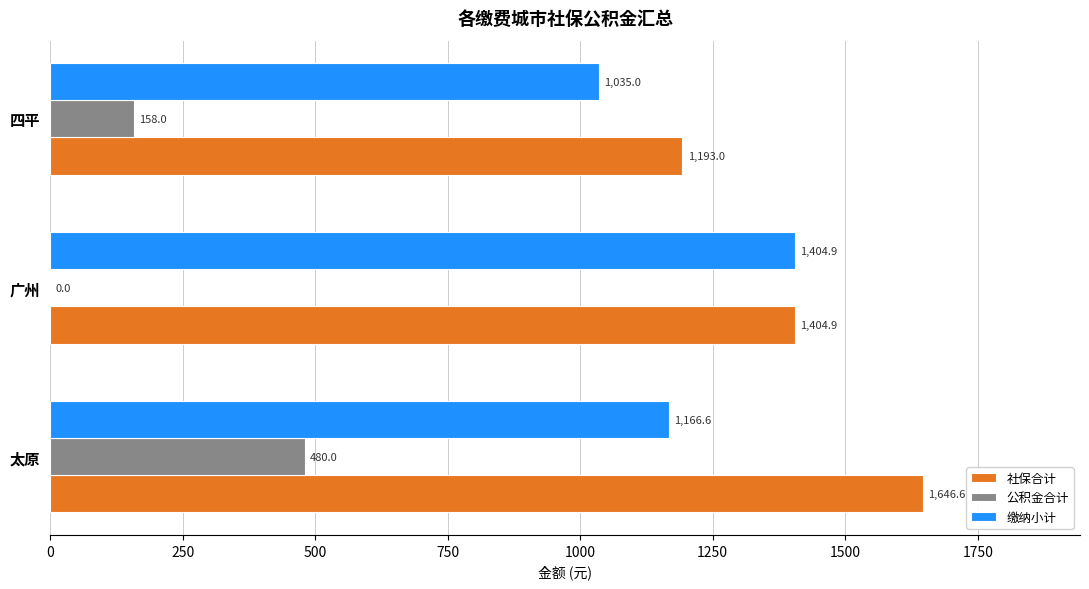

The value of 缴纳小计 at 太原 is 1166.6. True or false?

True